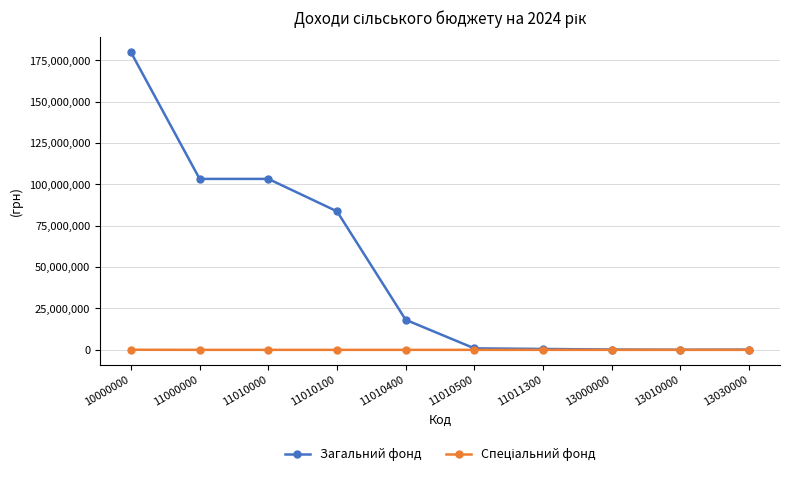

Which label corresponds to the largest value in the chart?

10000000